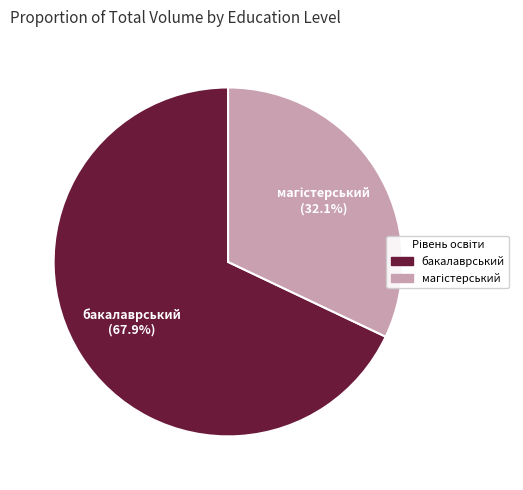

Which category has the biggest portion of the pie?

бакалаврський